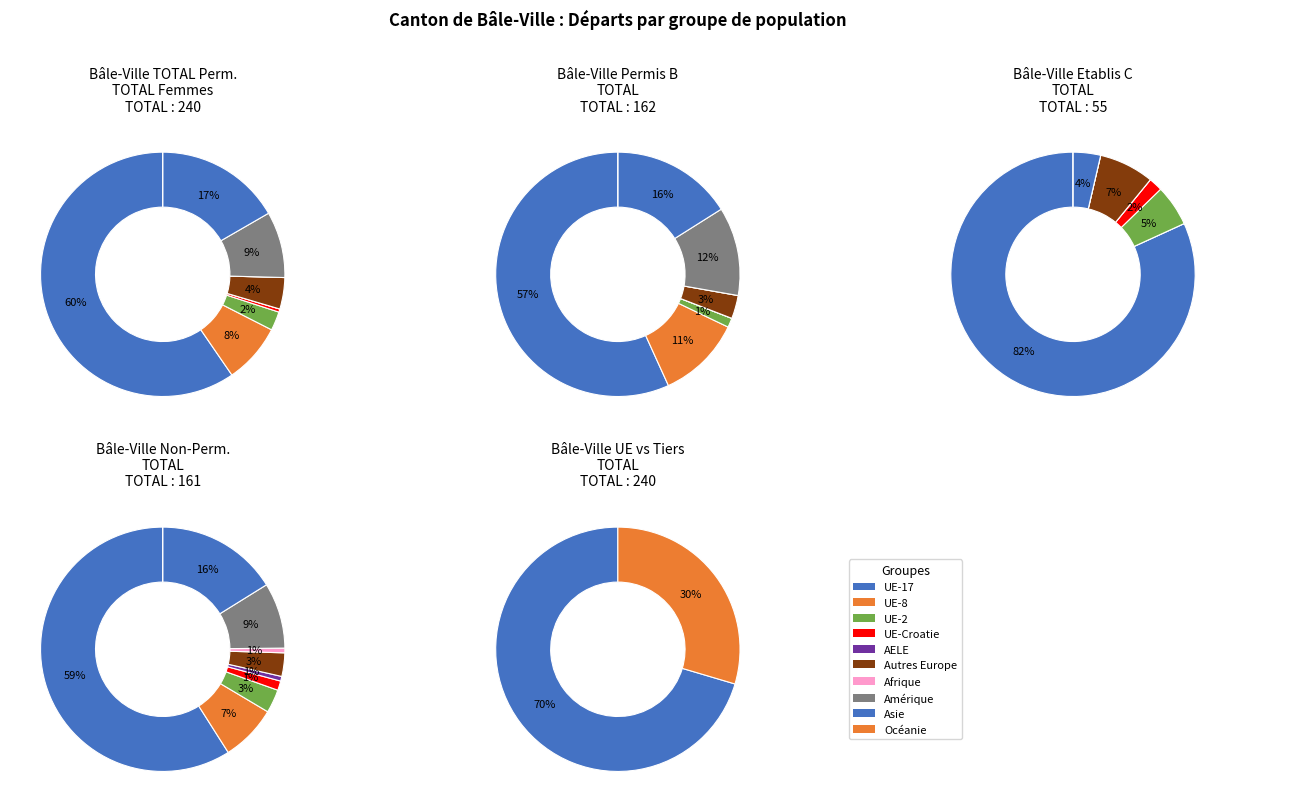

Is there any slice that represents more than half of the pie?

Yes